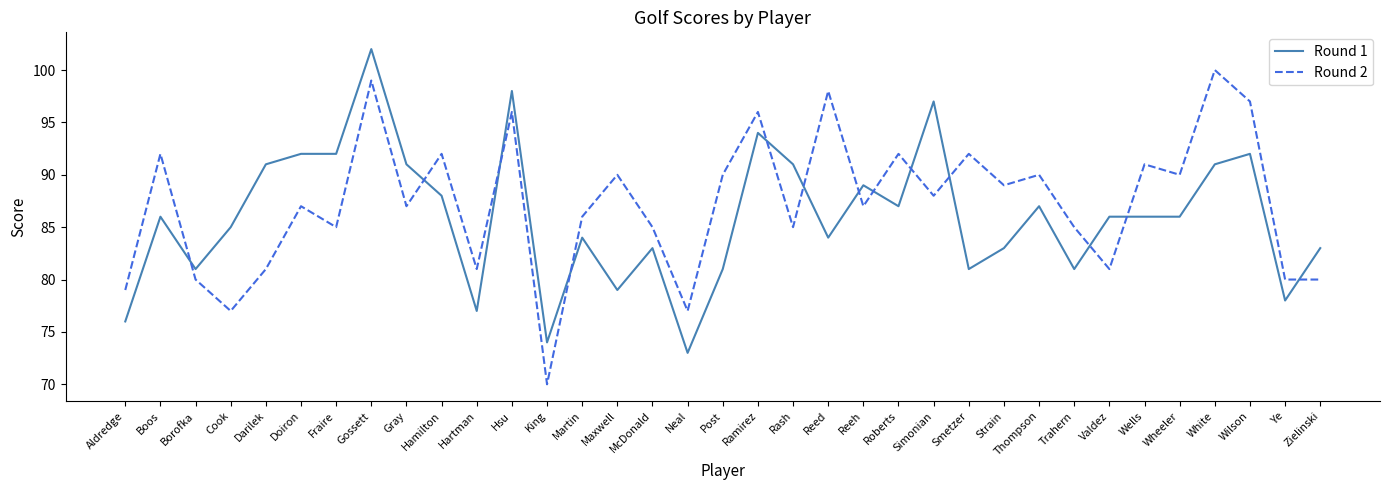

How many series are shown in this chart?

2